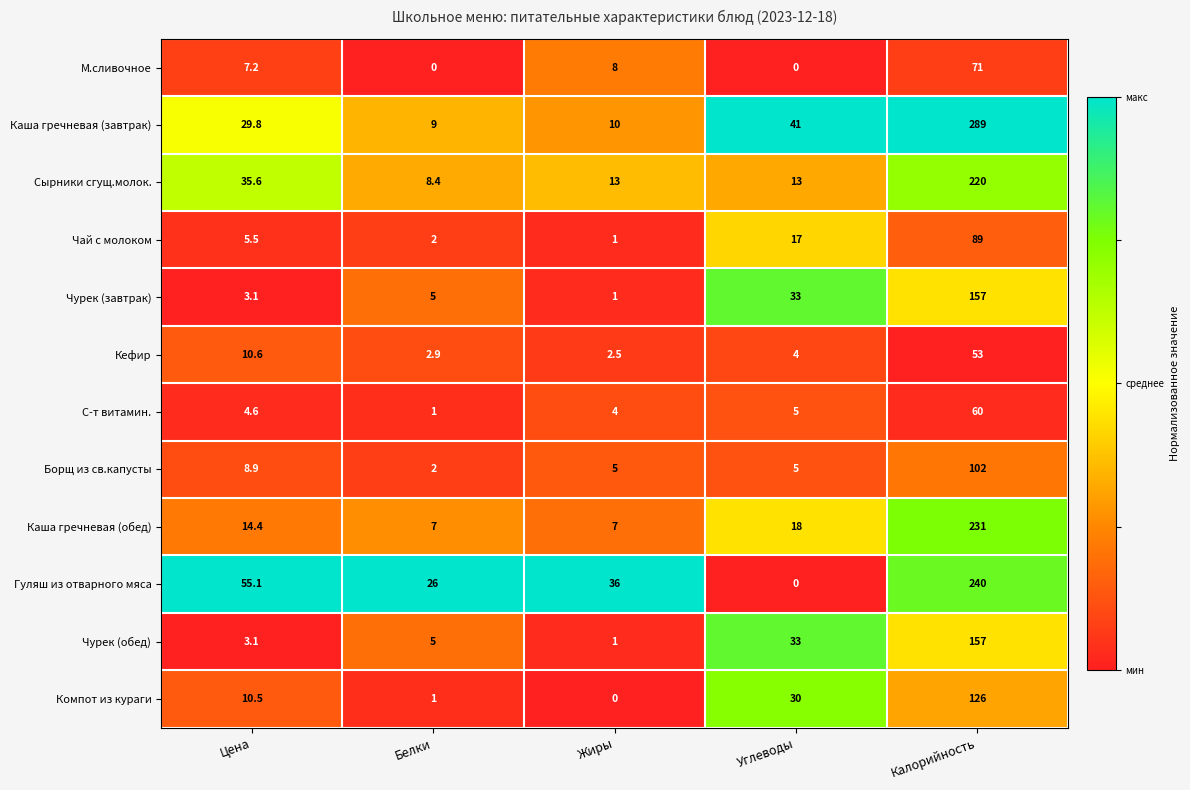

Rank the categories by Чурек (завтрак) value from highest to lowest.

Калорийность, Углеводы, Белки, Цена, Жиры